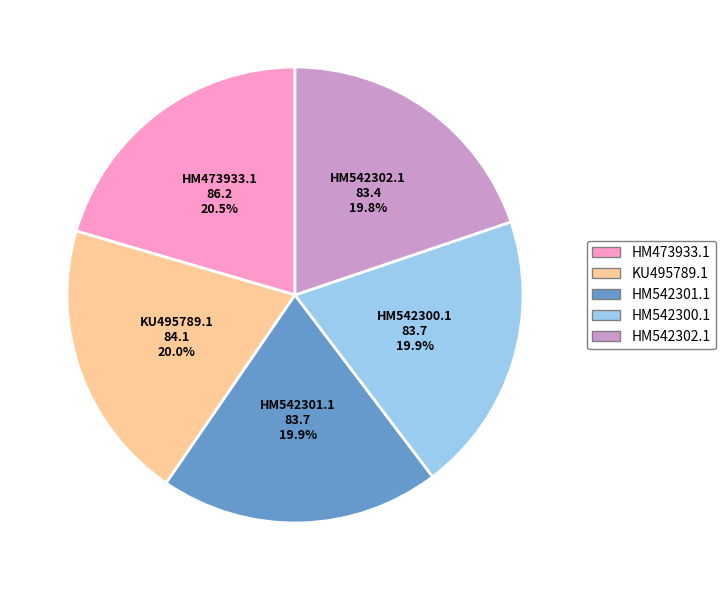

Is it true that HM473933.1 is 28% of the pie?

False